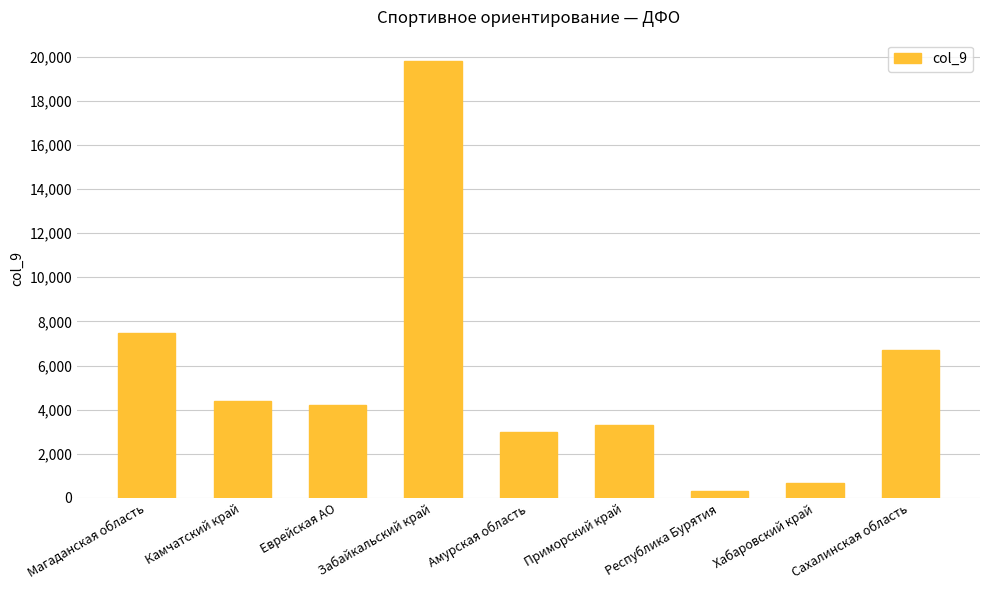

Where is the data nearest to the value 10050?

Магаданская область